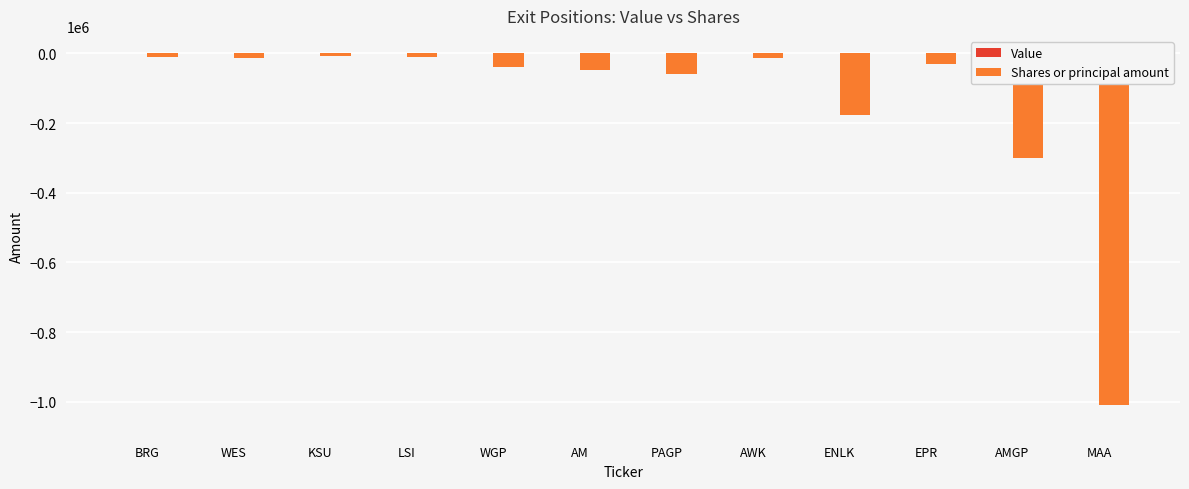

Which has a higher value, ENLK or MAA?

ENLK